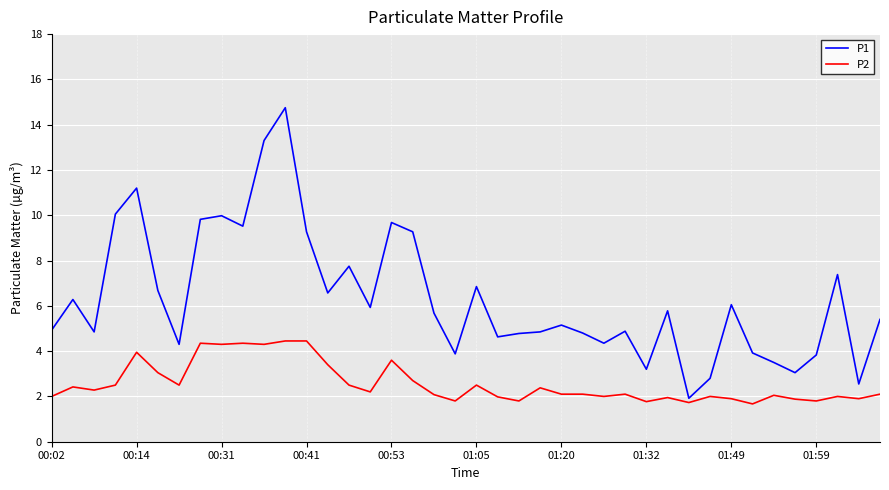

What is the difference between the maximum and minimum values in the P2 series?

2.8